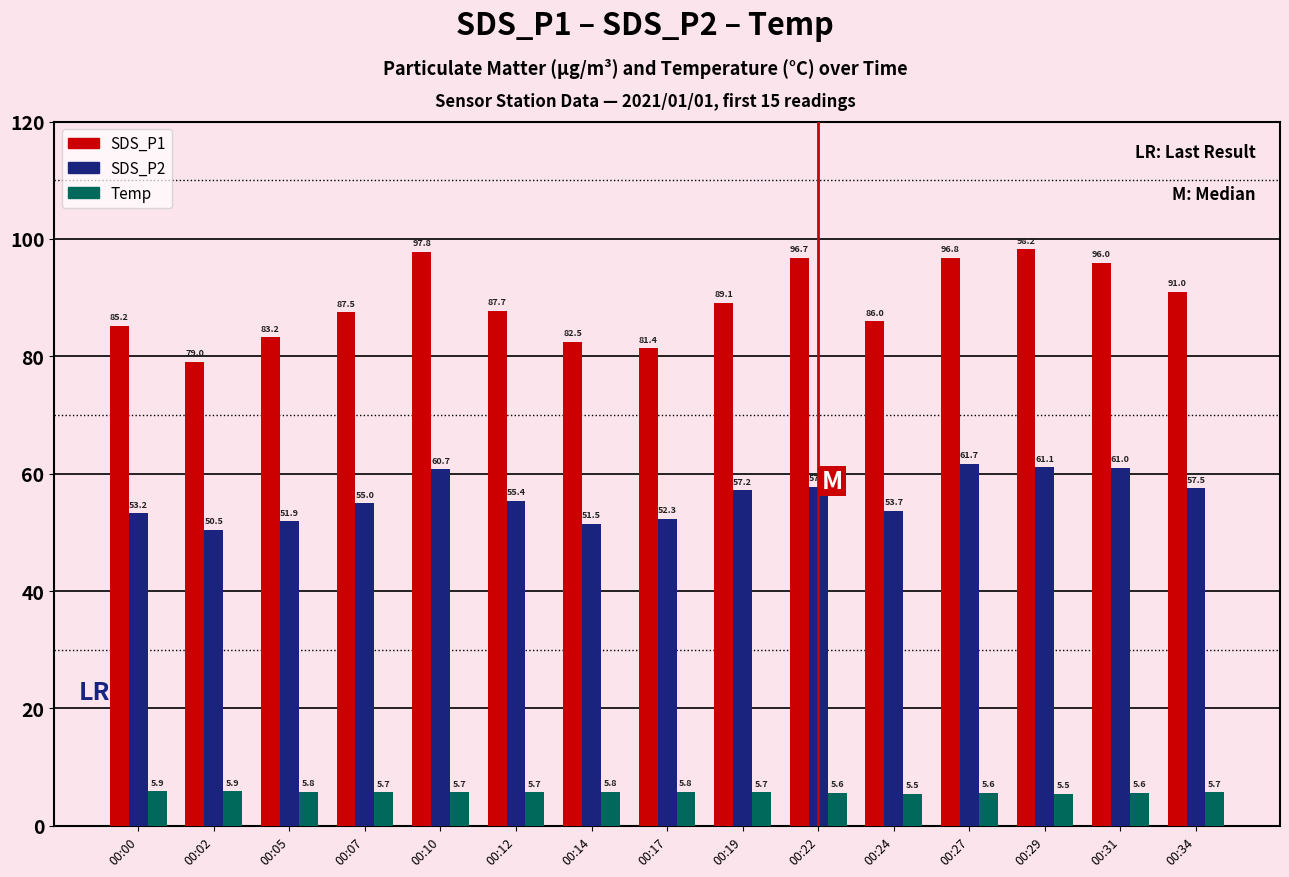

What is the difference between the SDS_P1 values at 00:24 and 00:14?

3.5